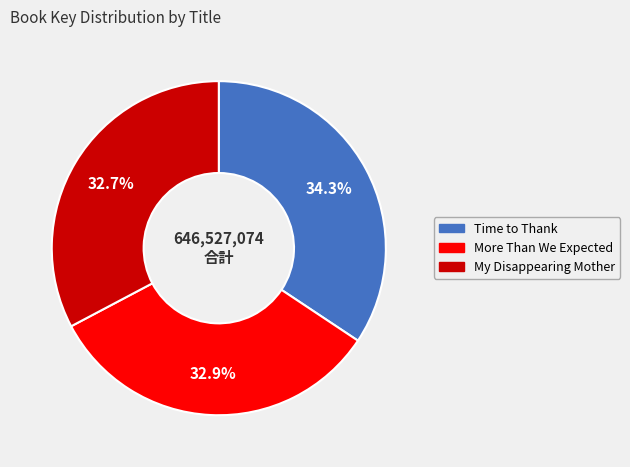

Between Time to Thank and More Than We Expected, which is larger?

Time to Thank